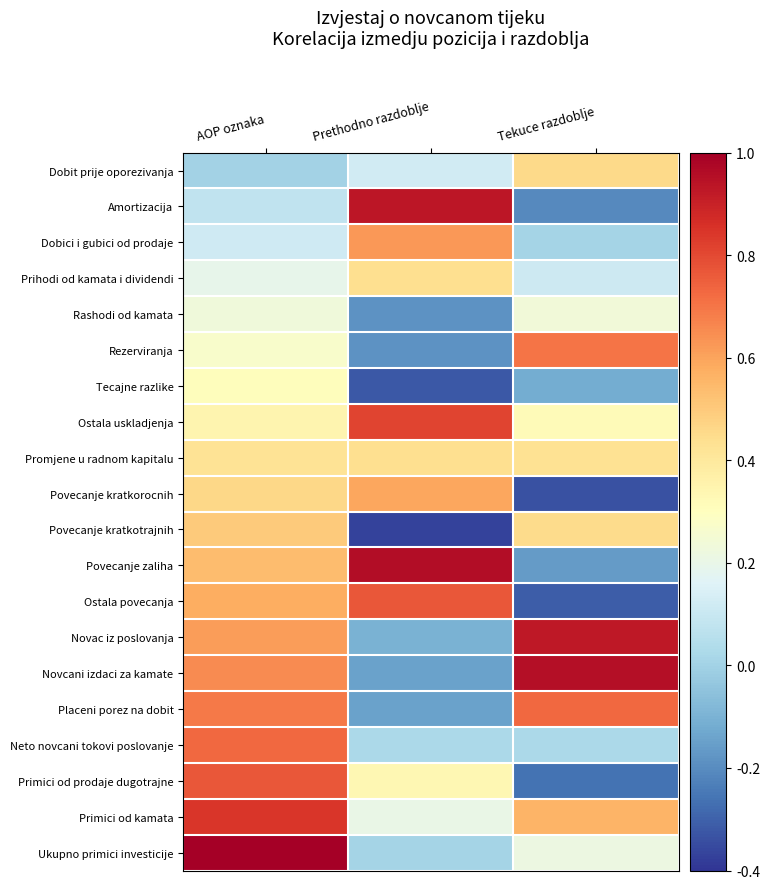

What is the minimum value shown in the chart?

-0.4